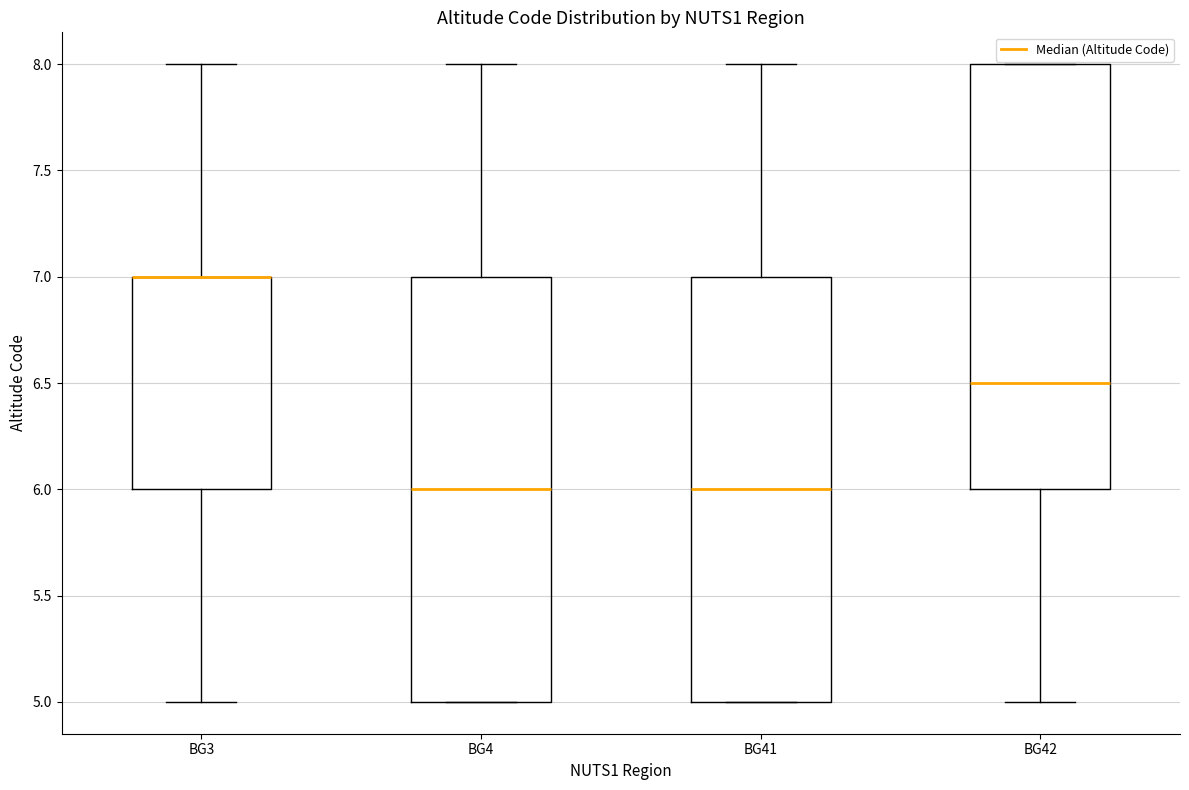

Reading left to right, transcribe this box plot: for each box, give where its median line is, the range the box spans, and where its two whiskers end, as read against the y-axis. The values are not printed on the chart, so give them approximately, as read against the axis.

BG3: median 7.0 (drawn on the box's upper edge), box 6.0 to 7.0, whiskers 5.0 to 8.0
BG4: median 6.0, box 5.0 to 7.0, whiskers 5.0 to 8.0
BG41: median 6.0, box 5.0 to 7.0, whiskers 5.0 to 8.0
BG42: median 6.5, box 6.0 to 8.0, whiskers 5.0 to 8.0